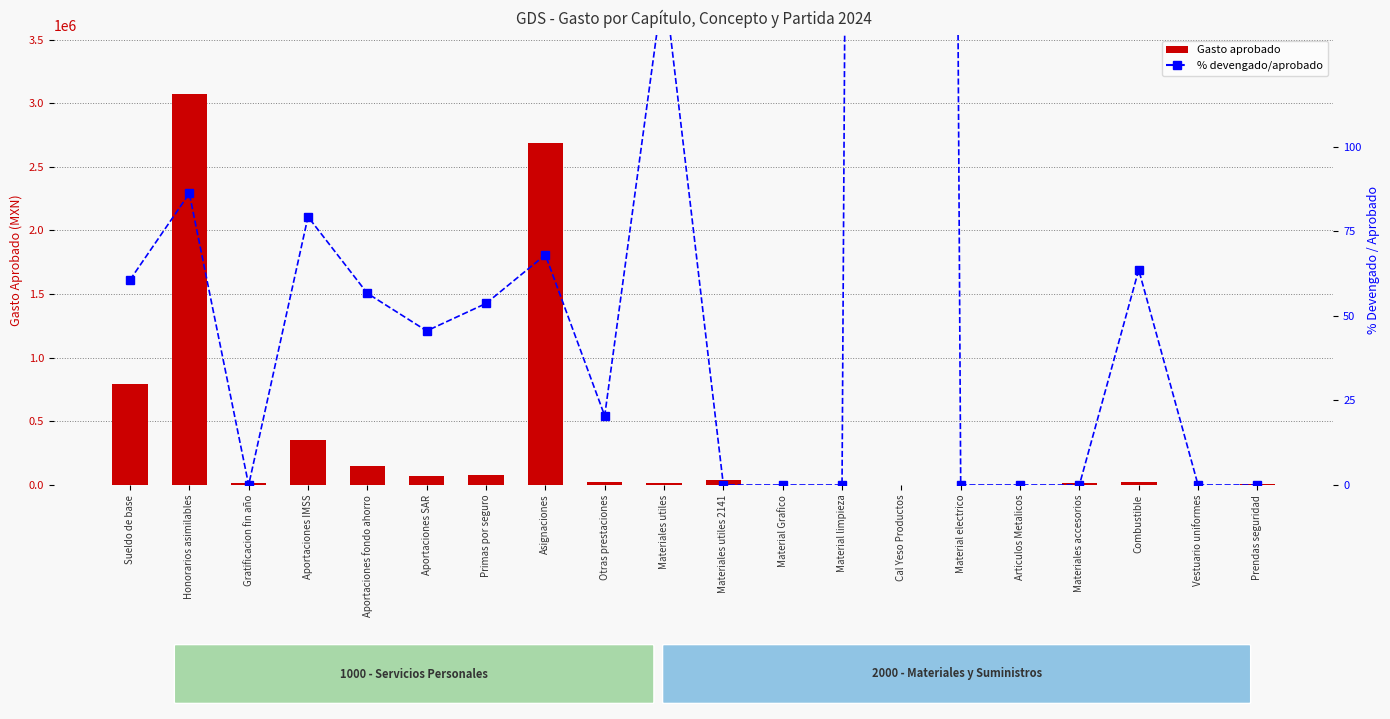

Reading left to right, transcribe all the data shown in this chart.

Gasto aprobado: 794383.0	3071506.0	16959.0	351428.0	147428.0	73348.0	79988.0	2690115.0	20000.0	15677.0	38191.0	1000.0	3500.0	1667.0	1667.0	1667.0	15000.0	25400.0	2667.0	10000.0
% devengado/aprobado: 60.7	86.3	0.0	79.4	56.7	45.6	53.7	68.1	20.5	149.3	0.0	0.0	0.0	2992.9	0.0	0.0	0.0	63.7	0.0	0.0